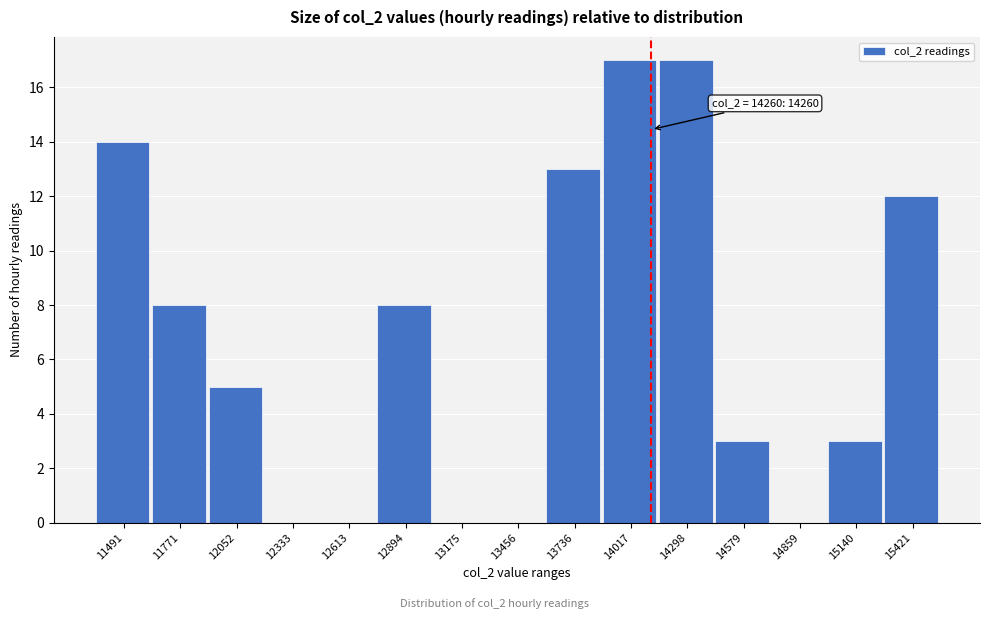

Reading right to left, transcribe all the data shown in this chart.

15421=12	15140=3	14859=0	14579=3	14298=17	14017=17	13736=13	13456=0	13175=0	12894=8	12613=0	12333=0	12052=5	11771=8	11491=14